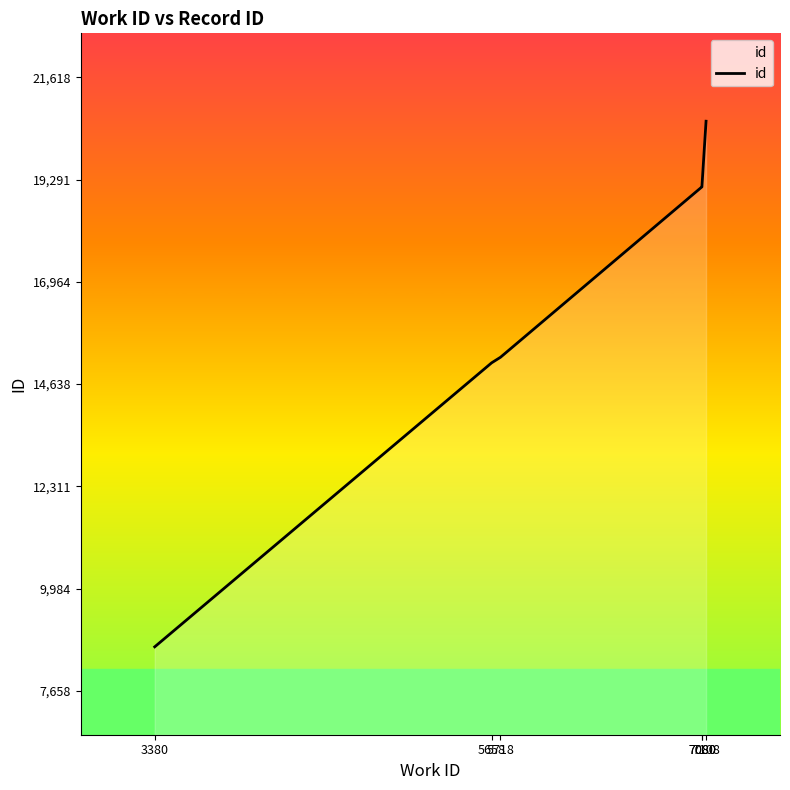

Which label corresponds to the largest value in the chart?

7108